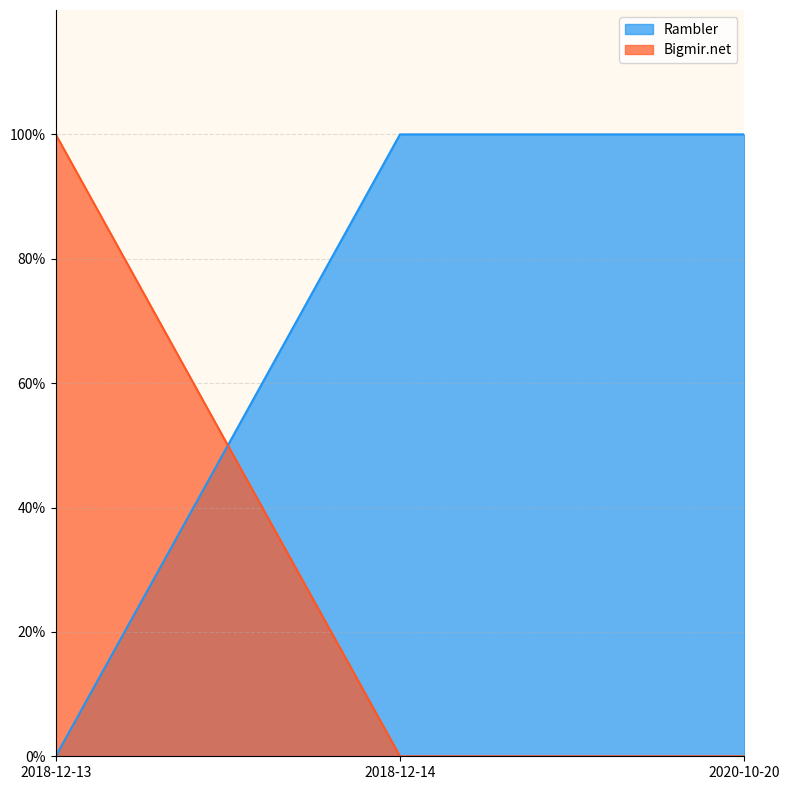

Reading left to right, what are all the values shown in this chart?

Rambler: 0	1	1
Bigmir.net: 1	0	0